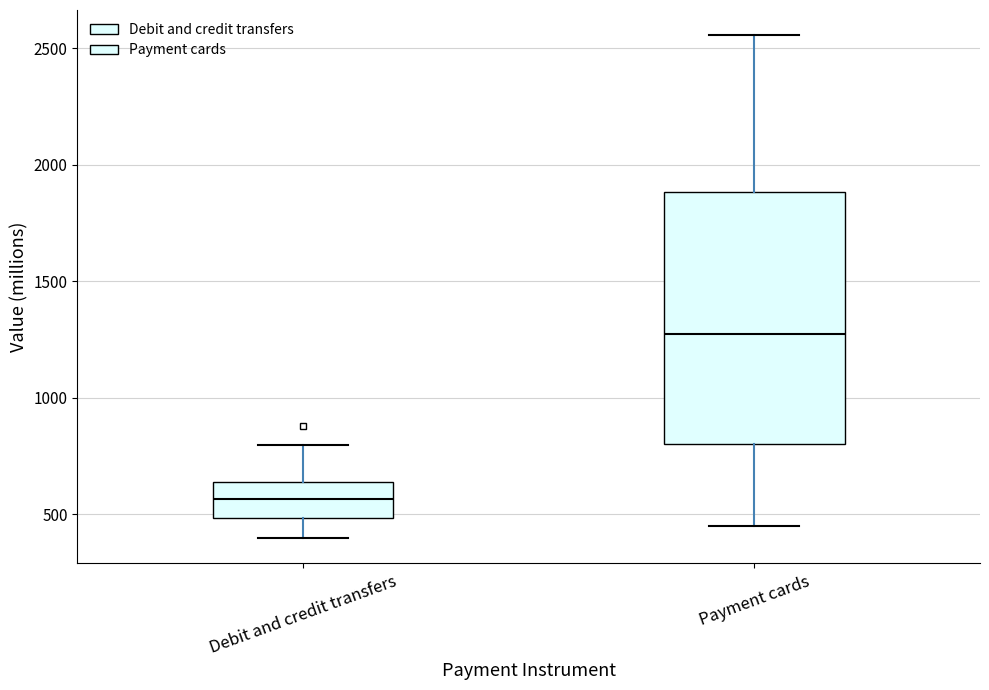

Which box has the highest median line?

Payment cards